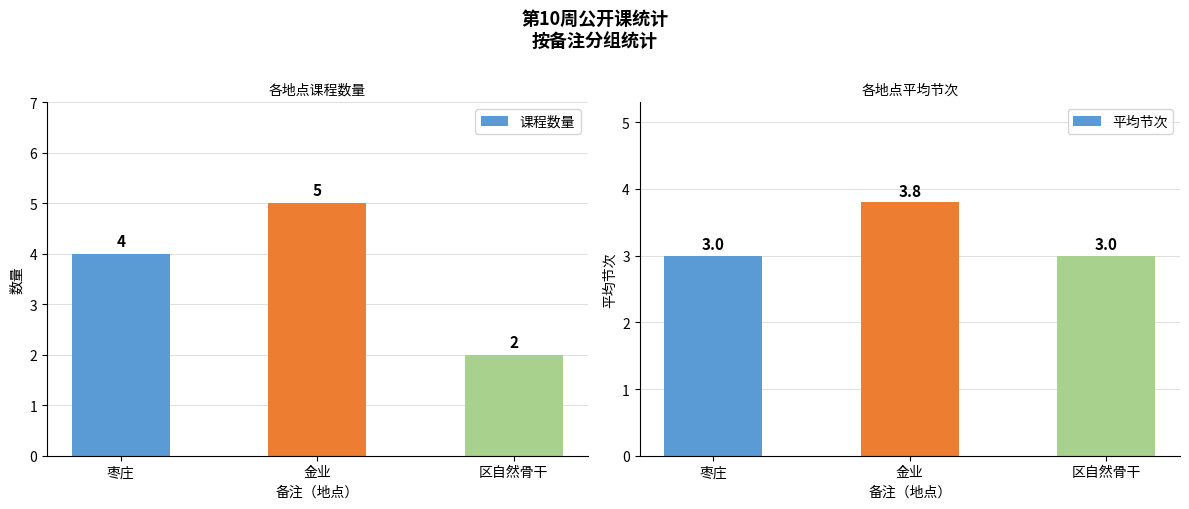

Read the 平均节次 value at 区自然骨干.

3.0